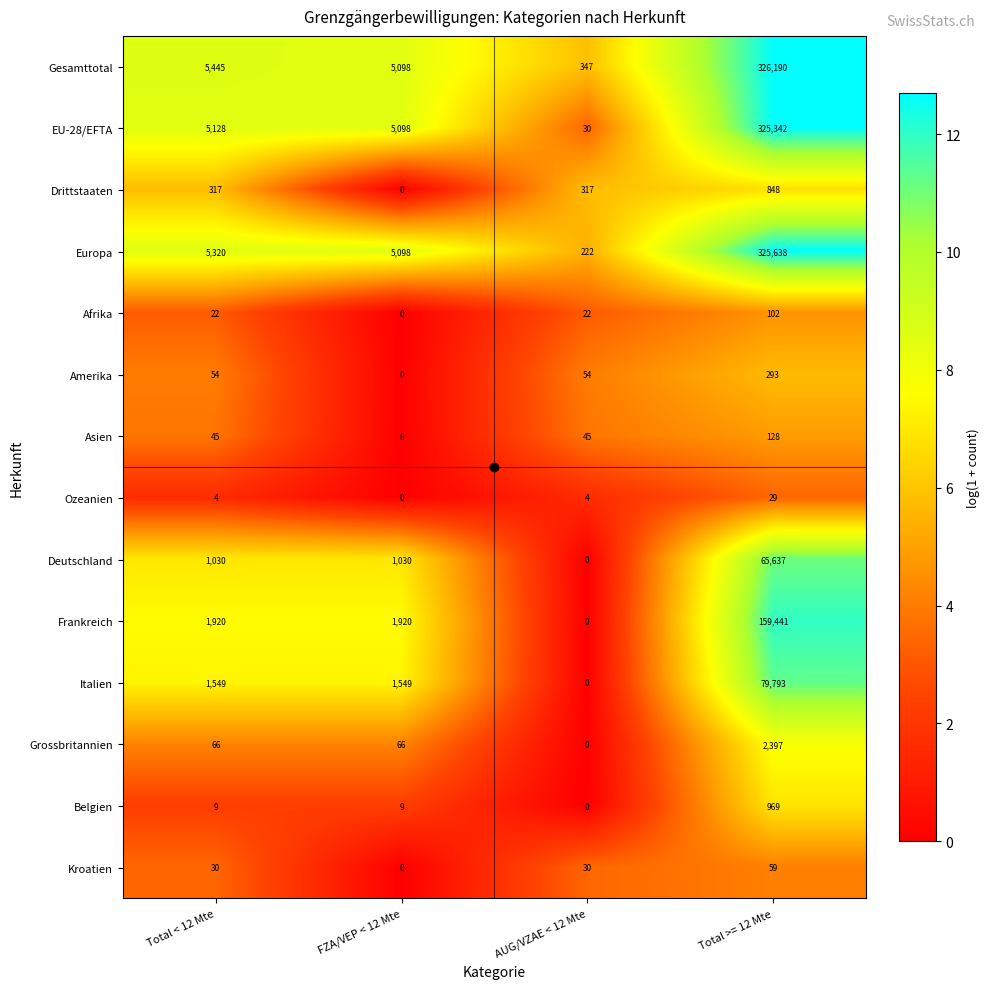

The value of Deutschland at Total < 12 Mte is 1545. True or false?

False